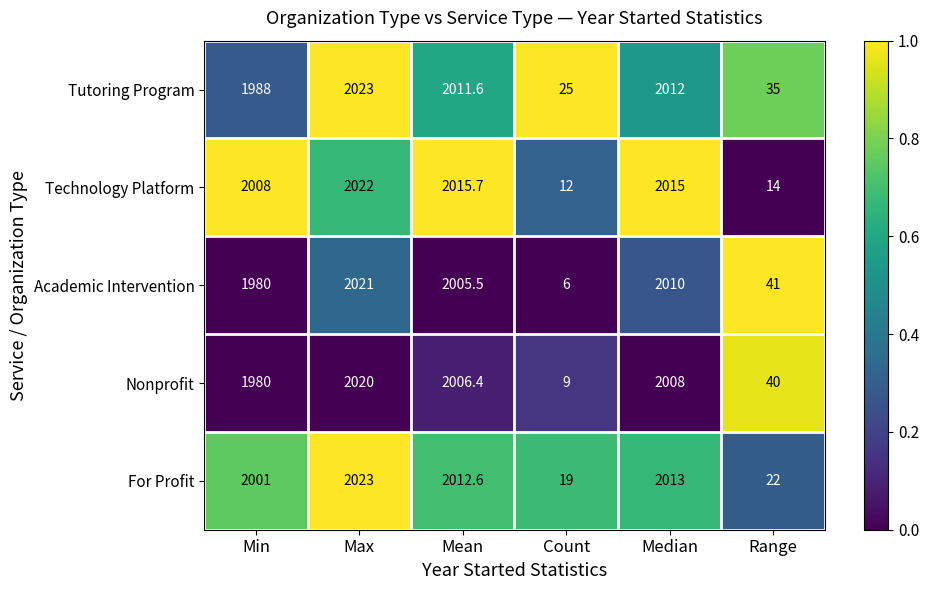

Is it true that Academic Intervention equals 2005.5 at Mean?

True